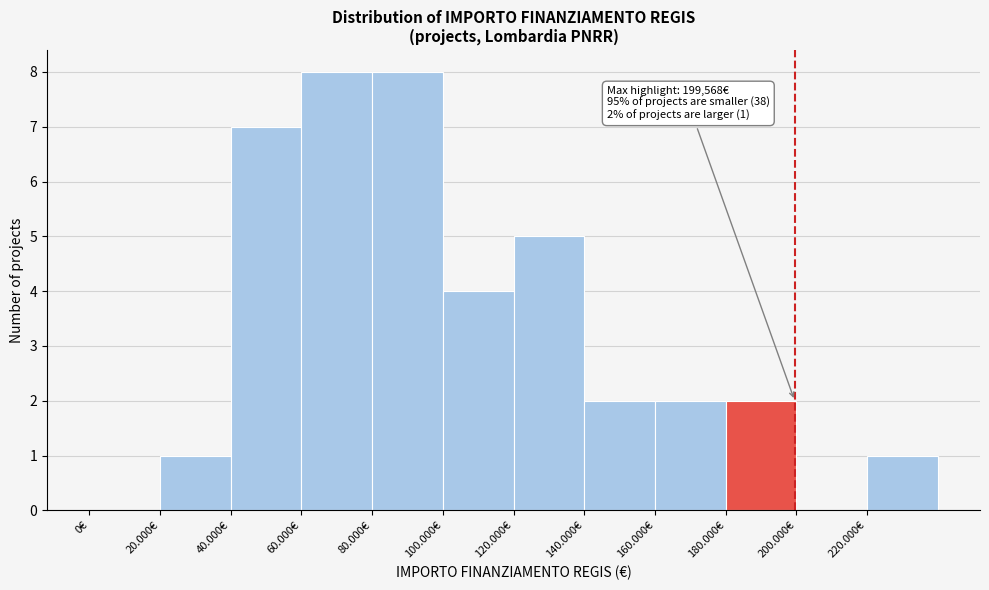

Reading left to right, extract all data points from this chart.

0€=0	20.000€=1	40.000€=7	60.000€=8	80.000€=8	100.000€=4	120.000€=5	140.000€=2	160.000€=2	180.000€=2	200.000€=0	220.000€=1